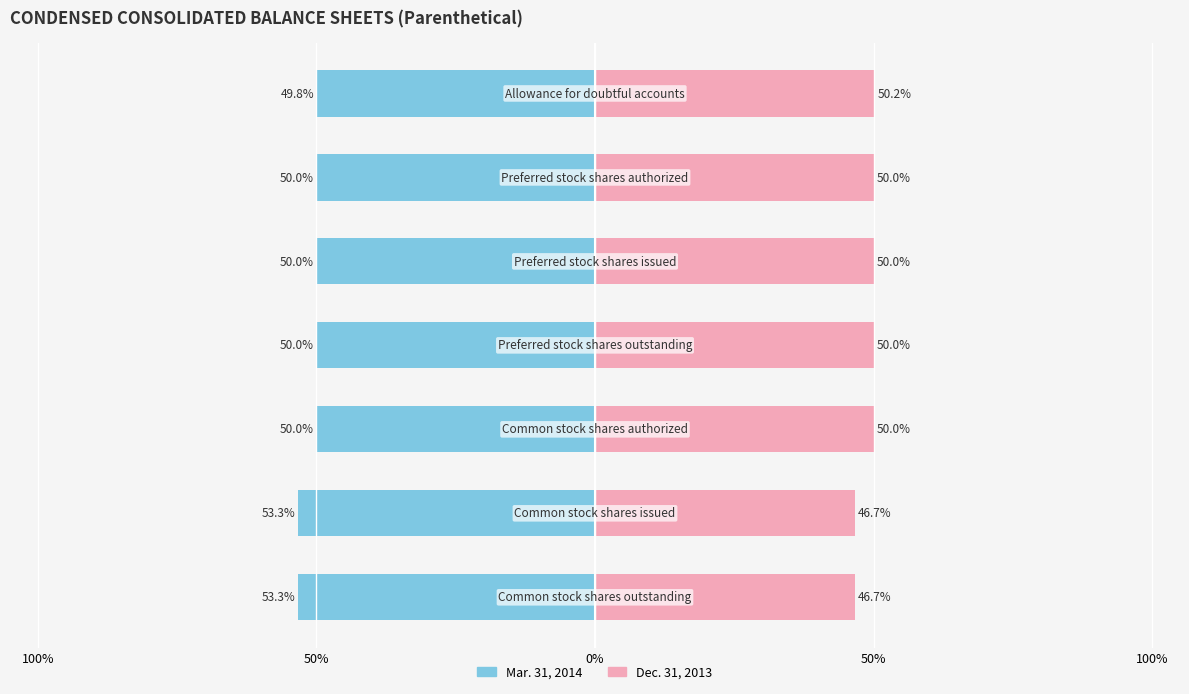

The value of Mar. 31, 2014 at 100% is -86.8. True or false?

False